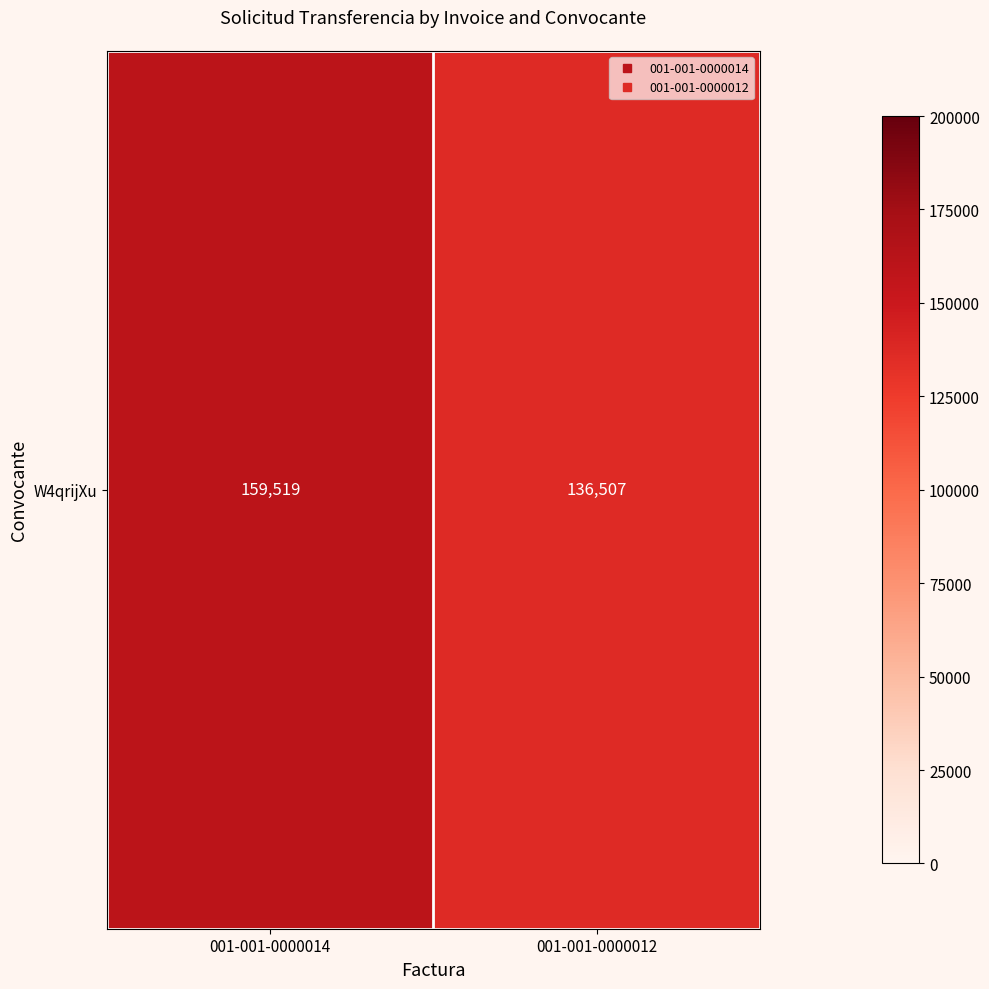

Between 001-001-0000014 and 001-001-0000012, which is larger?

001-001-0000014